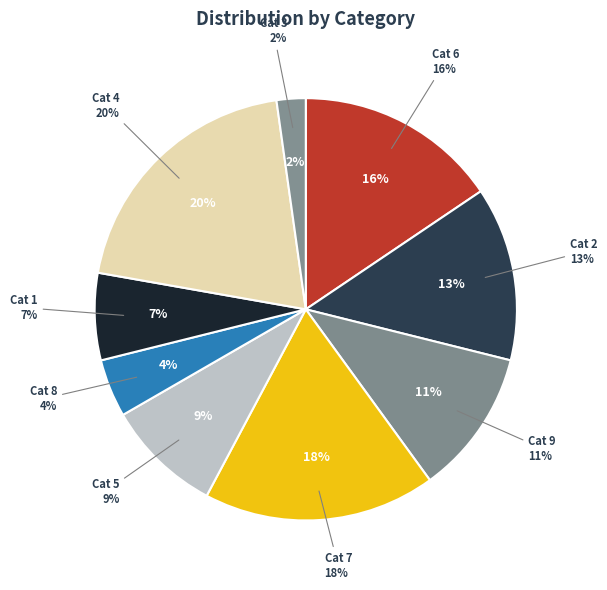

How much of the chart is everything except 2?

86.7%